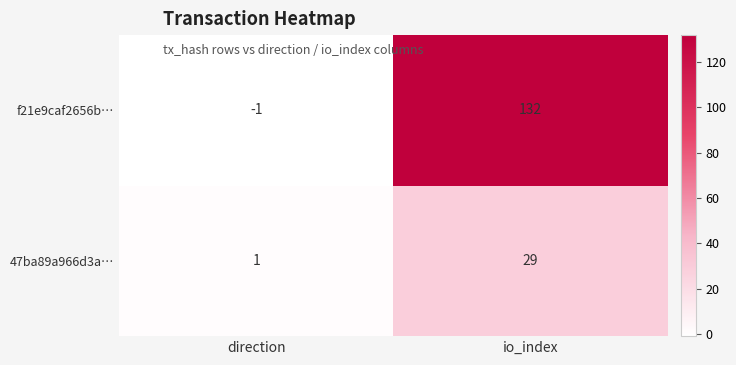

Which label corresponds to the largest value in the chart?

io_index